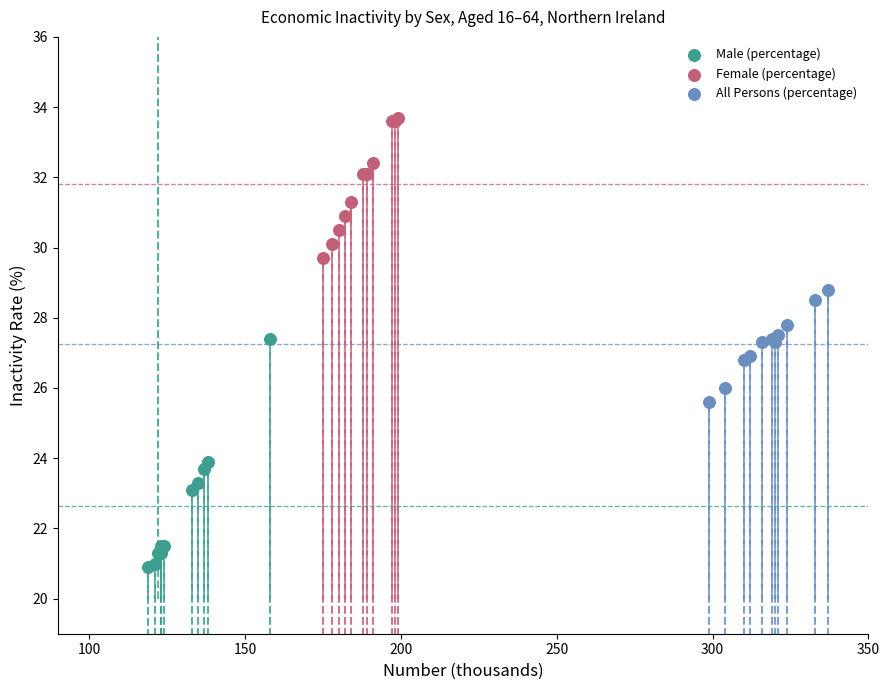

Which series has the largest Y range (max minus min)?

Male (percentage)